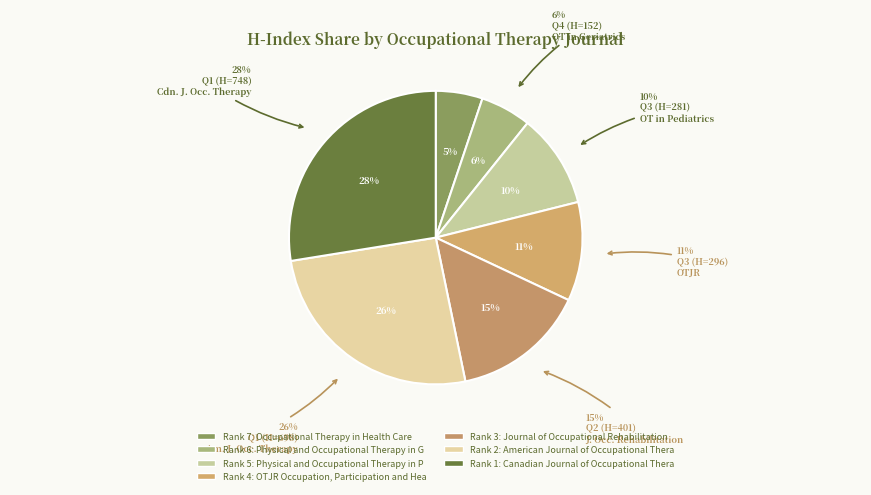

Does any single category account for the majority?

No